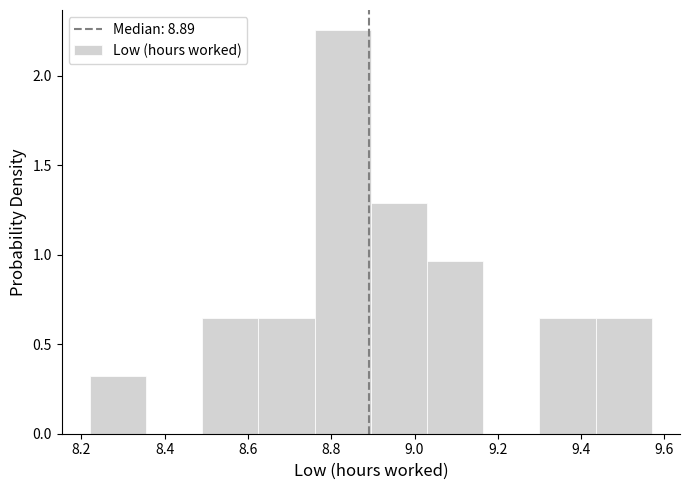

How tall is the bar that spans 8.220 to 8.355 on the x-axis? Neither the bar edges nor the heights are printed on the chart, so give them approximately, as read against the axes.

0.30